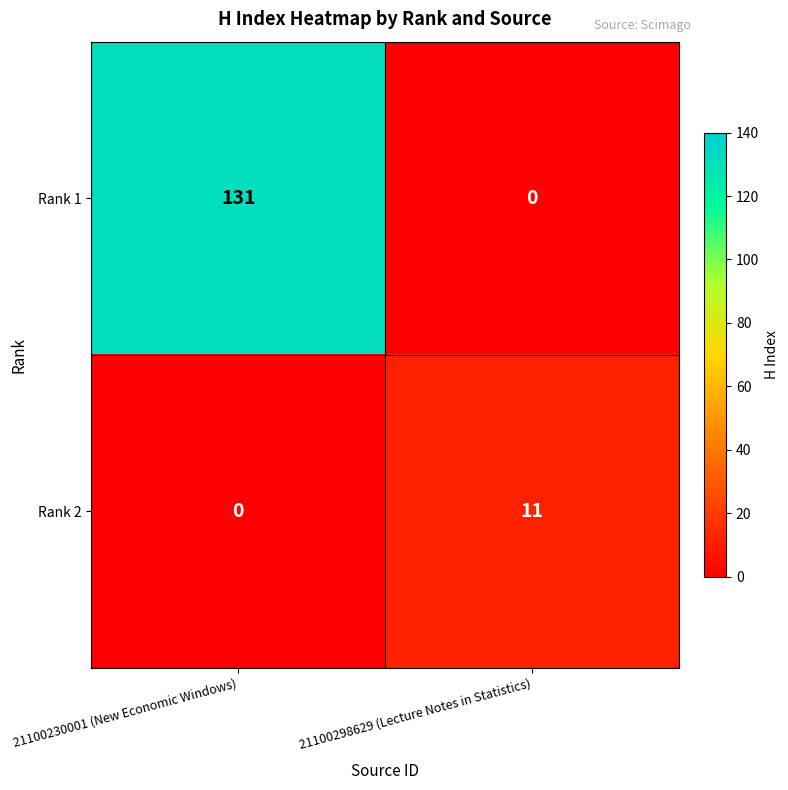

What is the greatest value displayed?

131